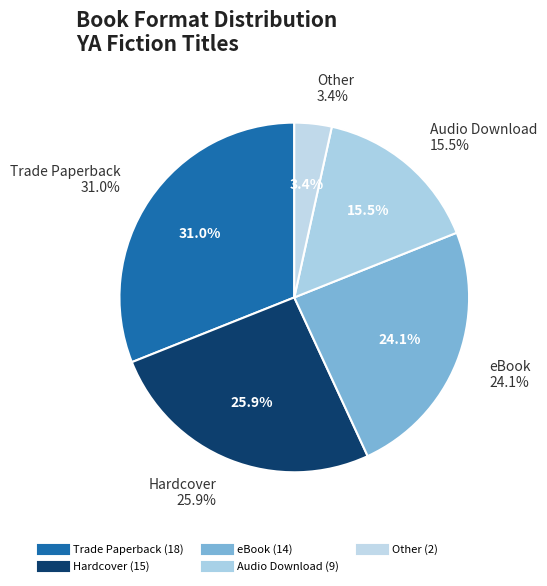

Is there a majority slice in this chart?

No